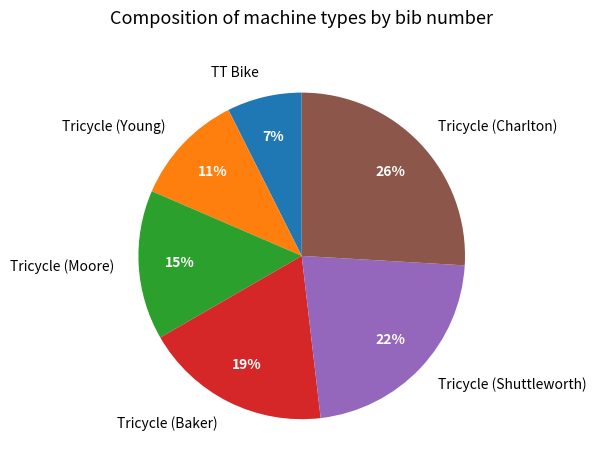

The Tricycle (Baker) slice represents 33% of the pie. True or false?

False